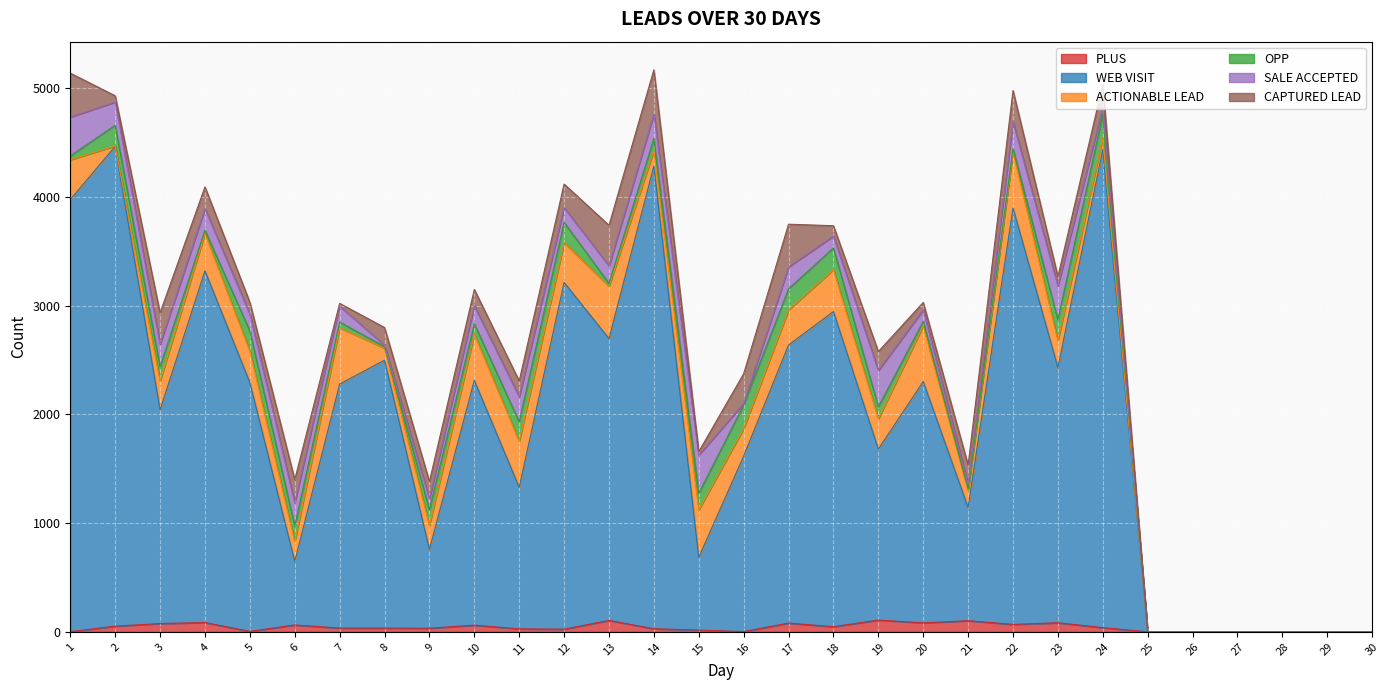

True or false: CAPTURED LEAD and ACTIONABLE LEAD cross at least once.

True